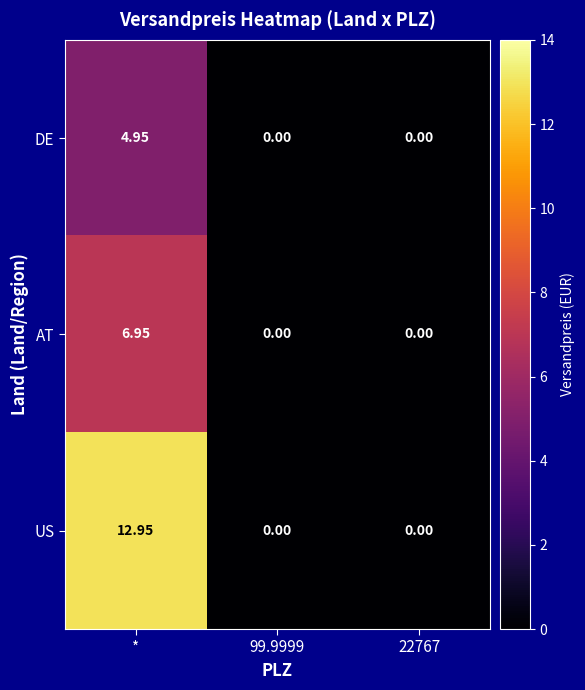

How many categories are shown in the chart?

3